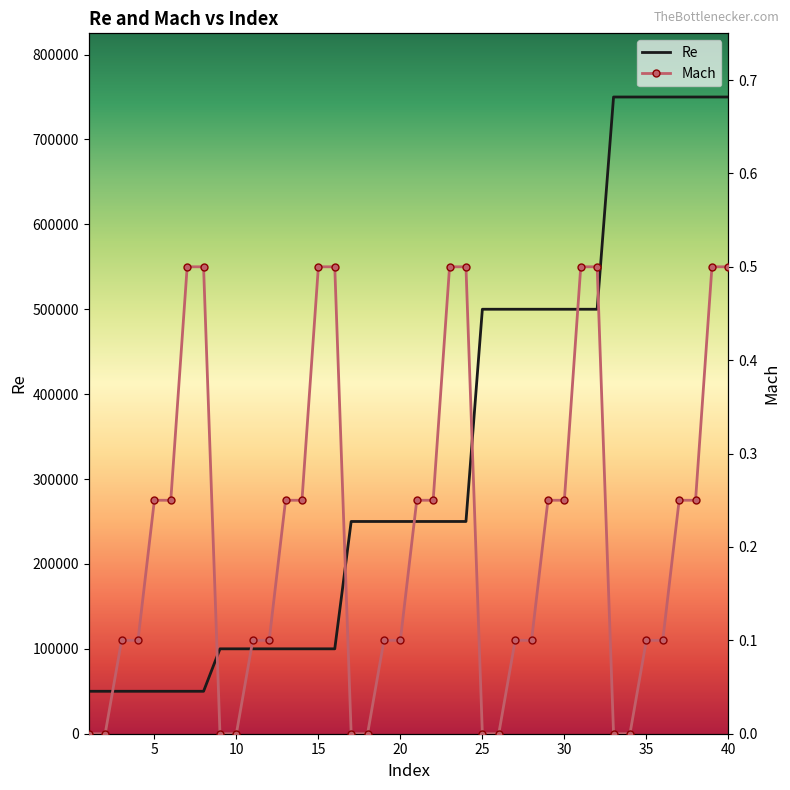

The value of Re at 29 is 500000.0. True or false?

True